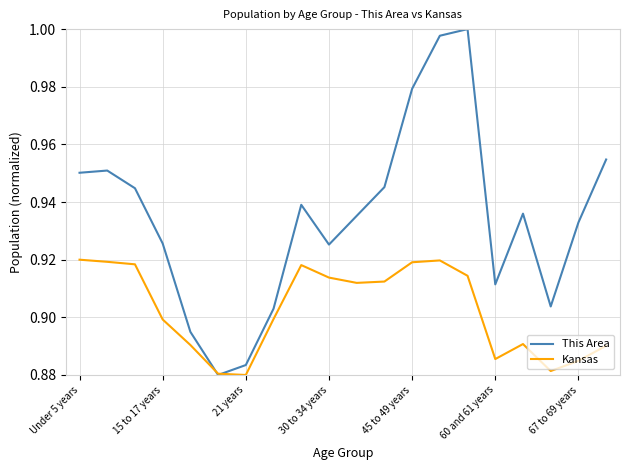

Which series has the largest total across all categories?

This Area